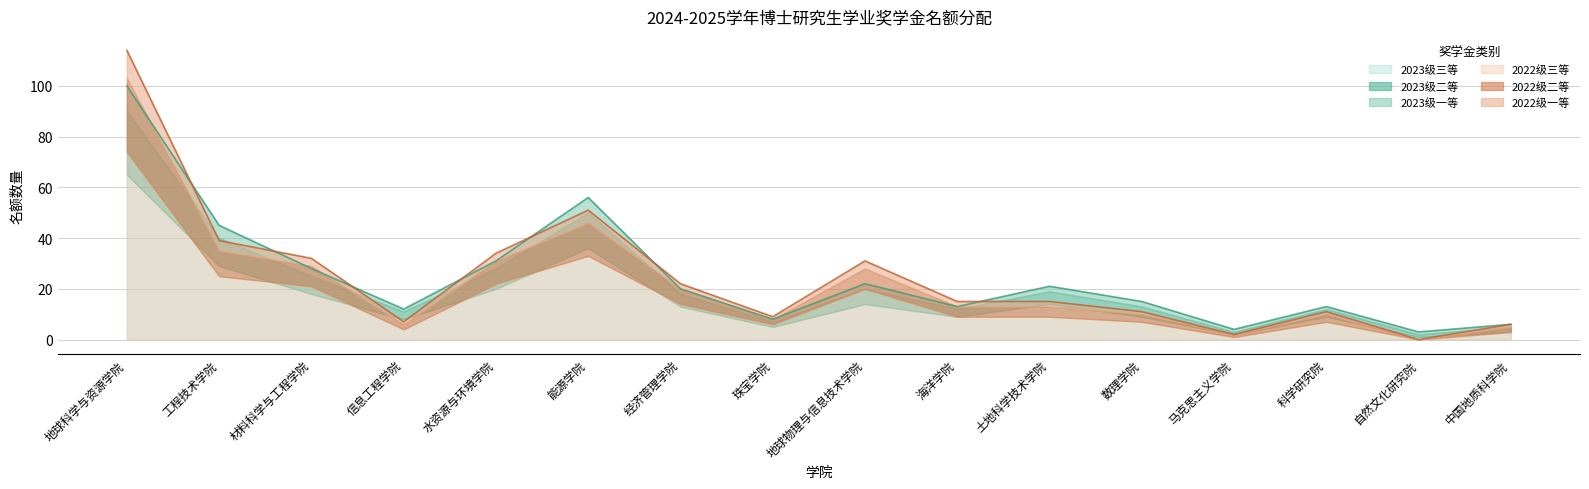

At which category is the sum across all series the highest?

地球科学与资源学院